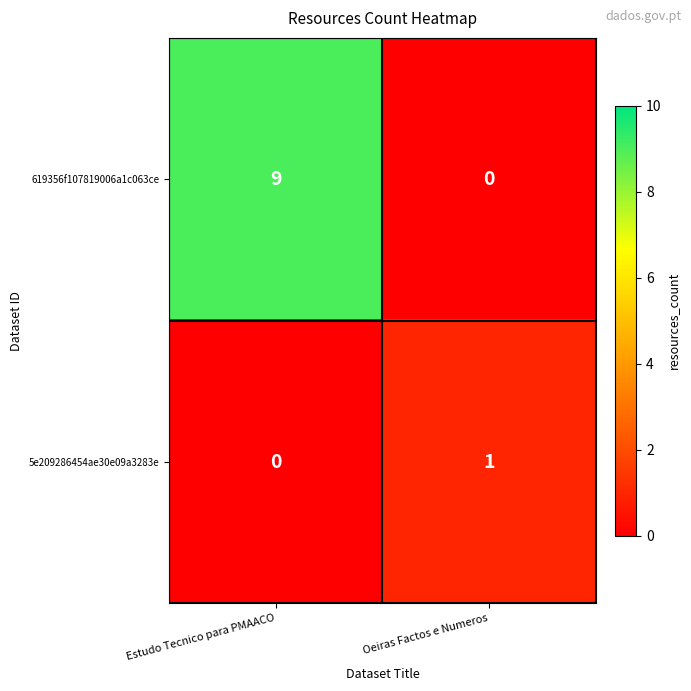

Is it true that 619356f107819006a1c063ce equals 0 at Oeiras Factos e Numeros?

True